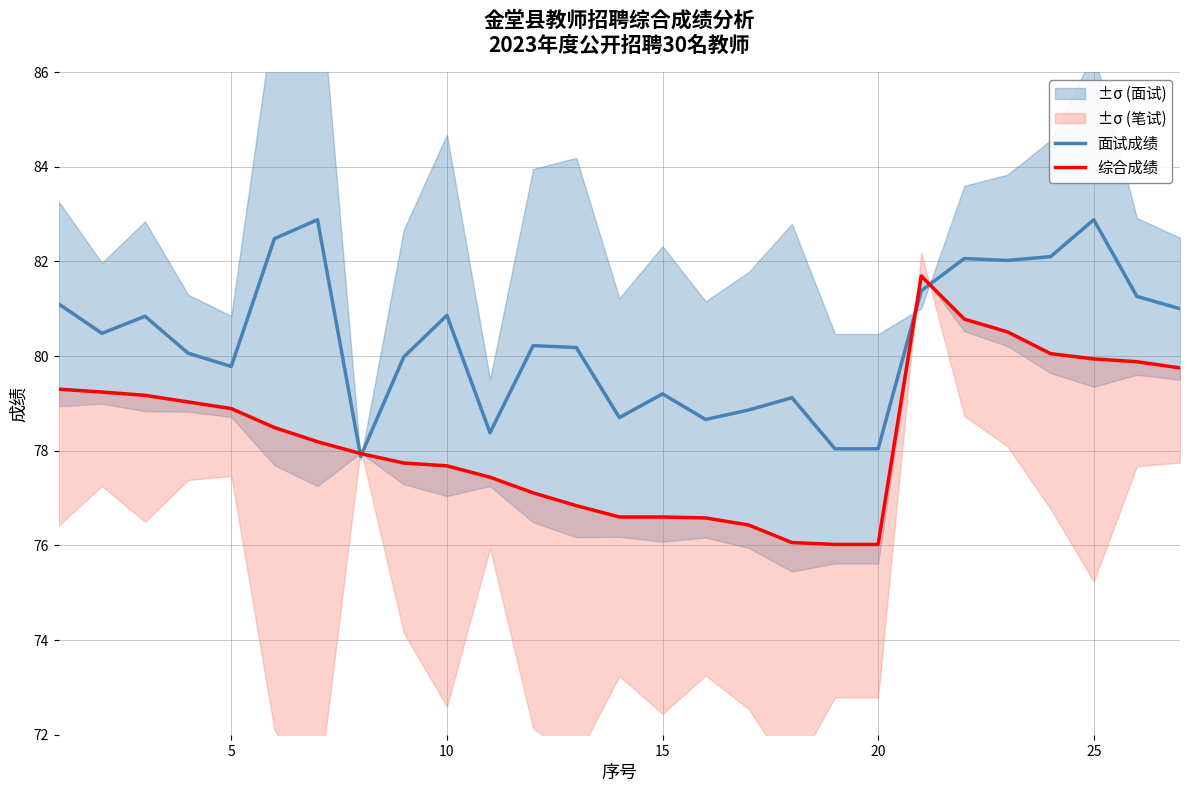

Rank the series by their maximum value, from highest to lowest.

面试成绩, 综合成绩